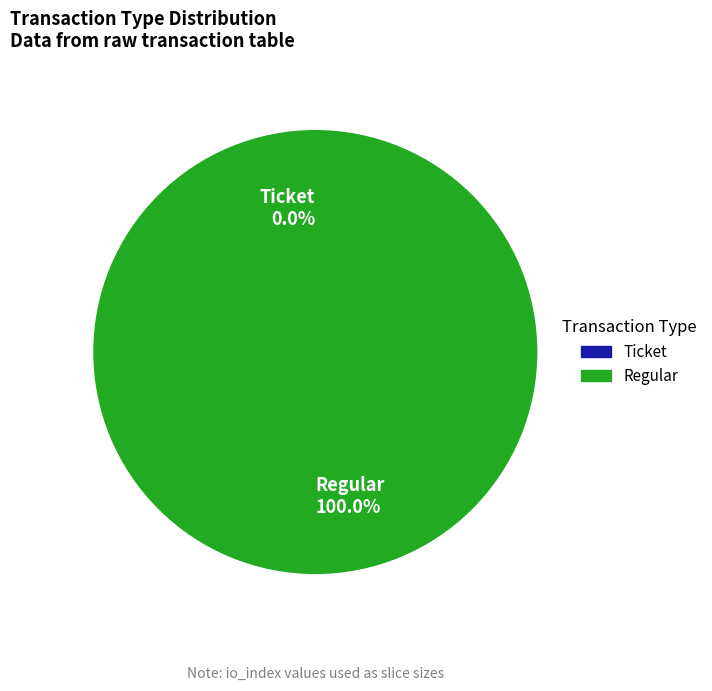

Which category has the biggest portion of the pie?

Regular